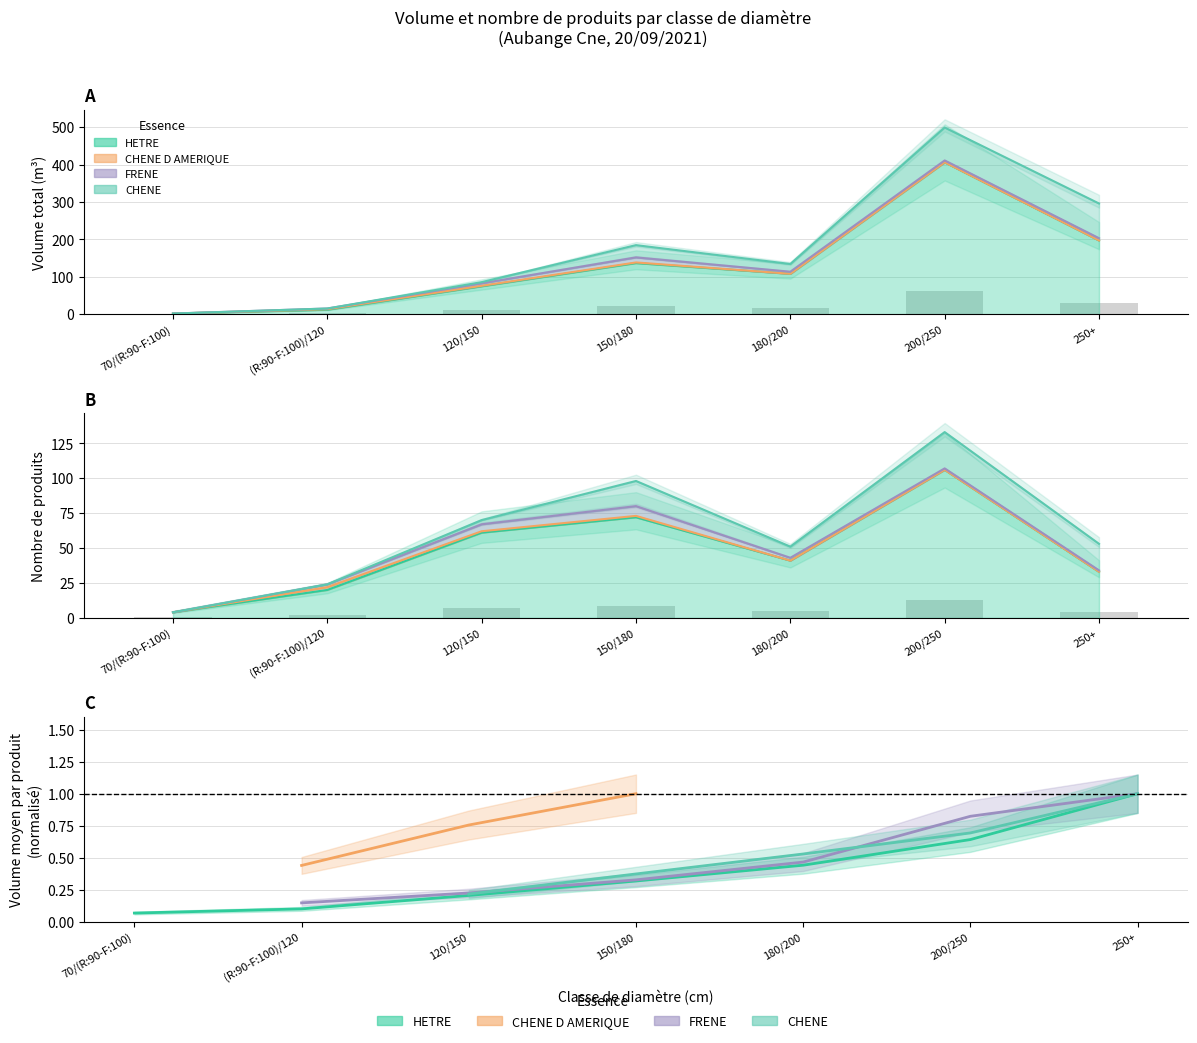

Which series has the largest range (max minus min)?

HETRE